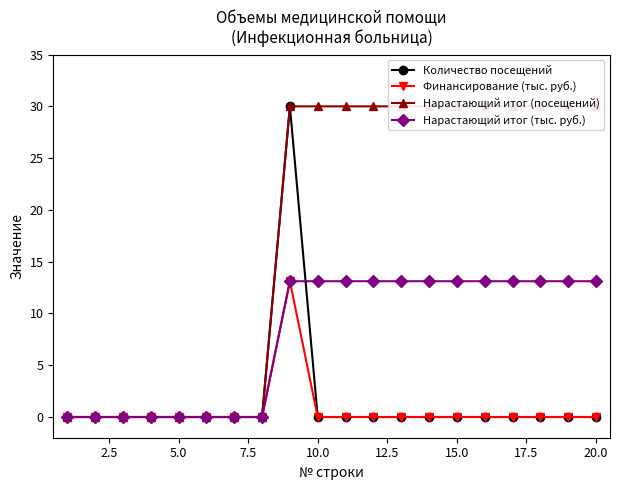

True or false: Количество посещений has more than 0 points higher than both neighbors.

True